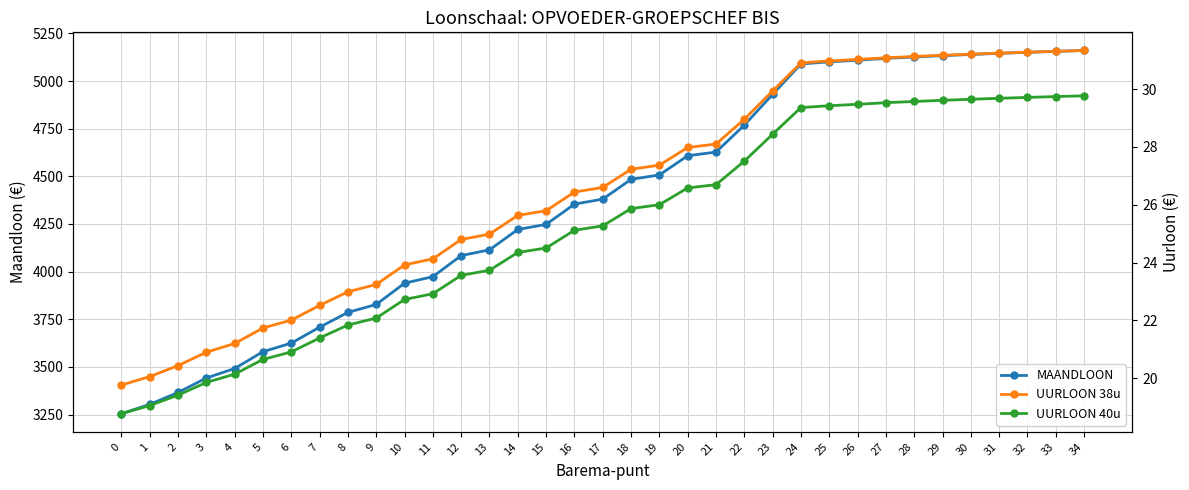

Is this an area chart (filled region under the line)?

No